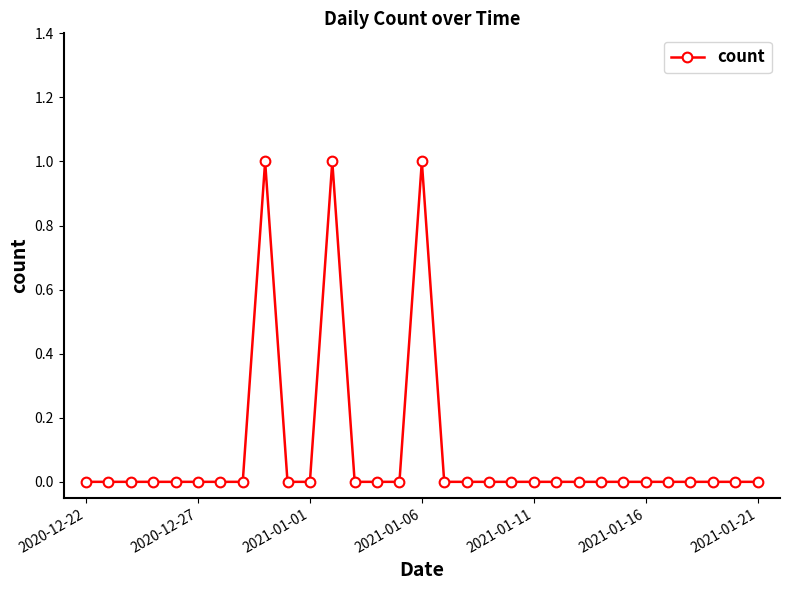

True or false: the data has more than 1 interior local peaks.

True